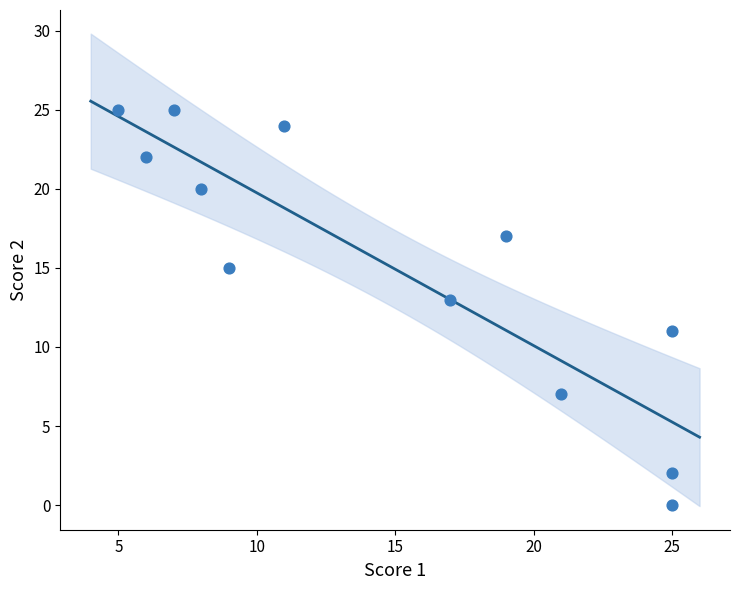

What is the range of X values (max minus min)?

20